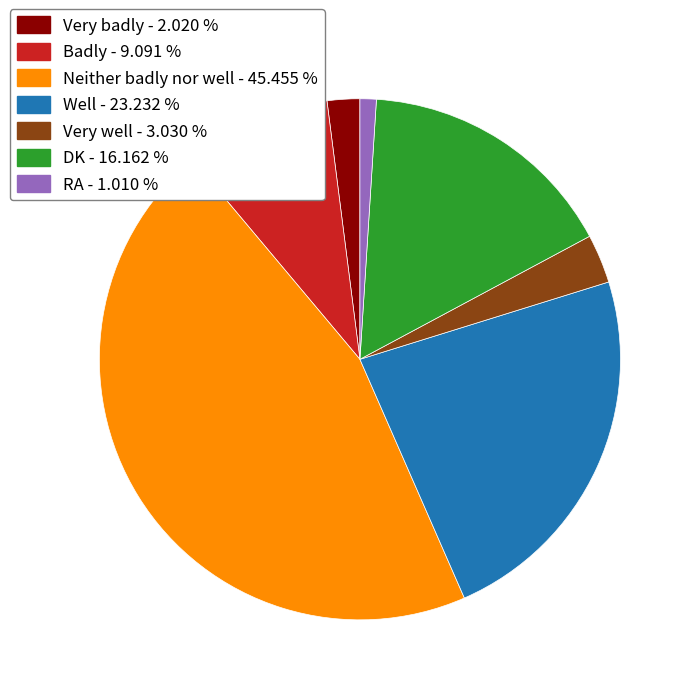

Which slice is the largest?

Neither badly nor well